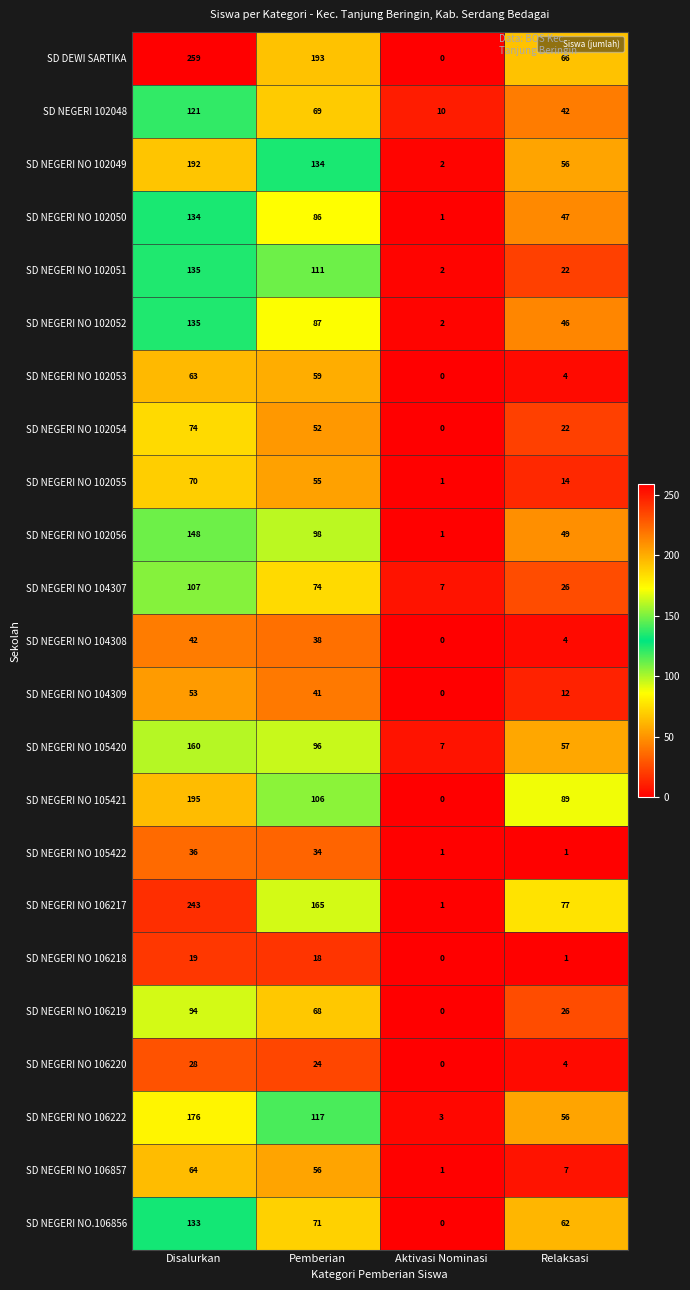

Which series has the widest spread of values?

SD DEWI SARTIKA